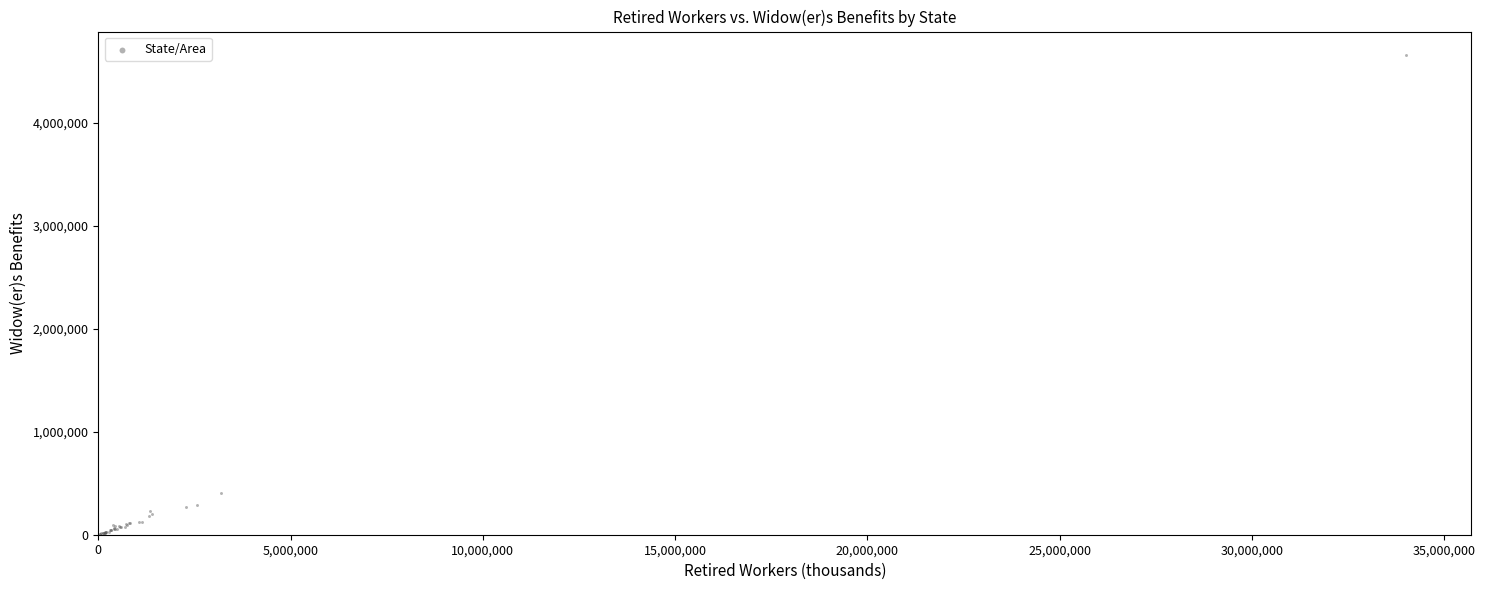

What Y value in the scatter plot is closest to 2331066?

403903